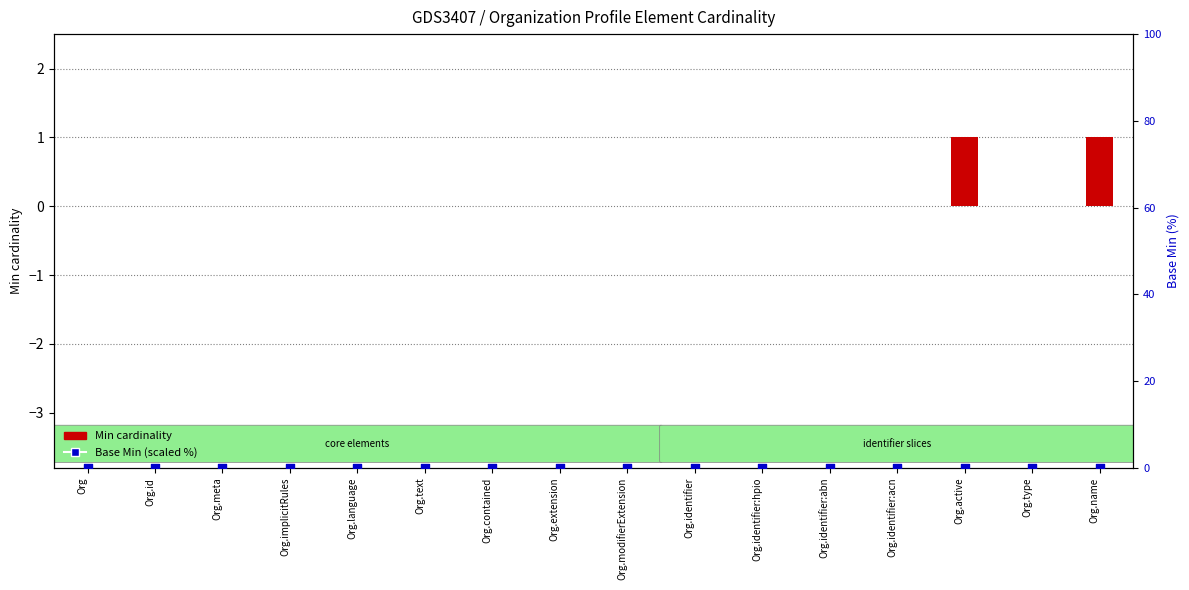

What are all the series names shown in the legend?

Min cardinality, Base Min (scaled %)